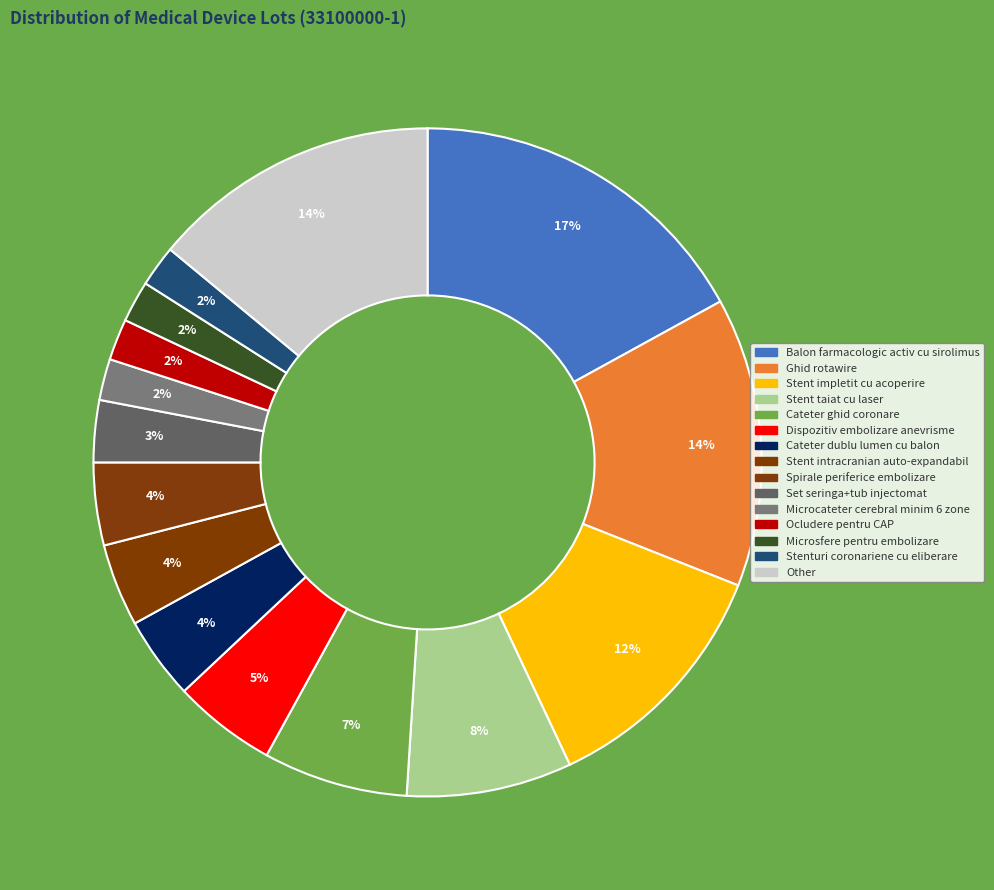

Between Microsfere pentru embolizare and Other, which is larger?

Other